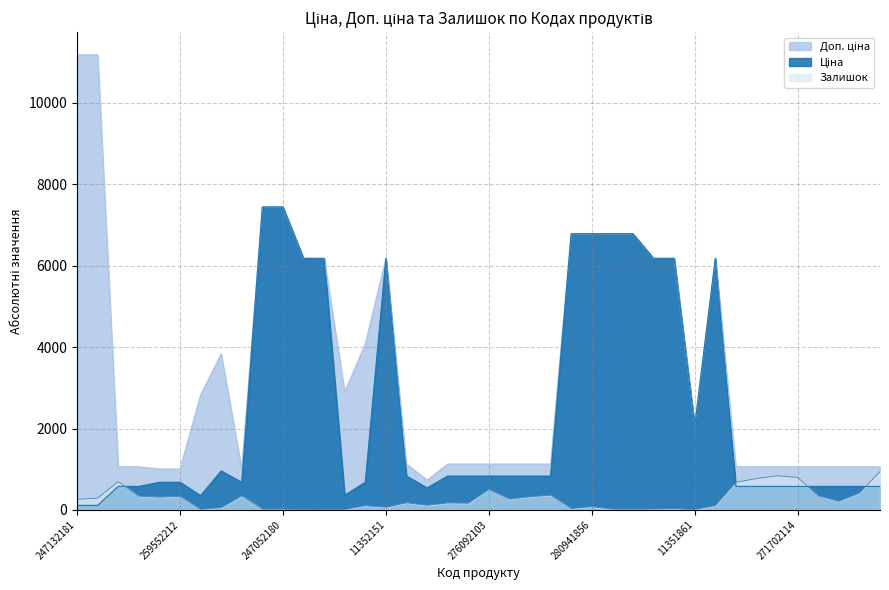

True or false: Ціна has a value of 151.6 at 271702116.

False